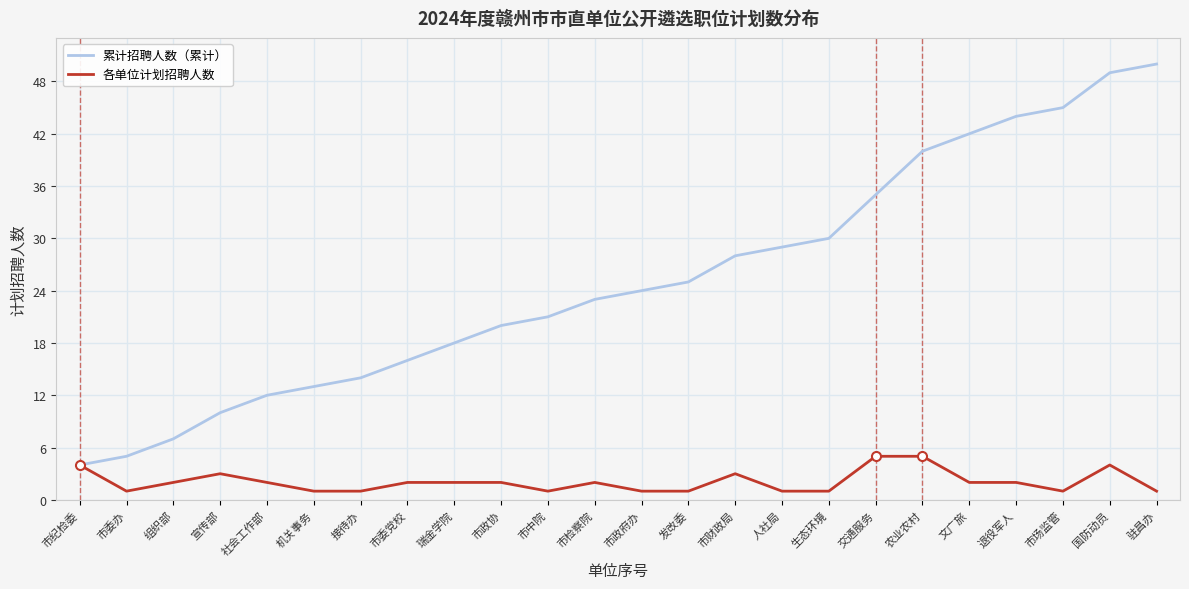

What is the spread (max minus min) of values at 组织部?

5